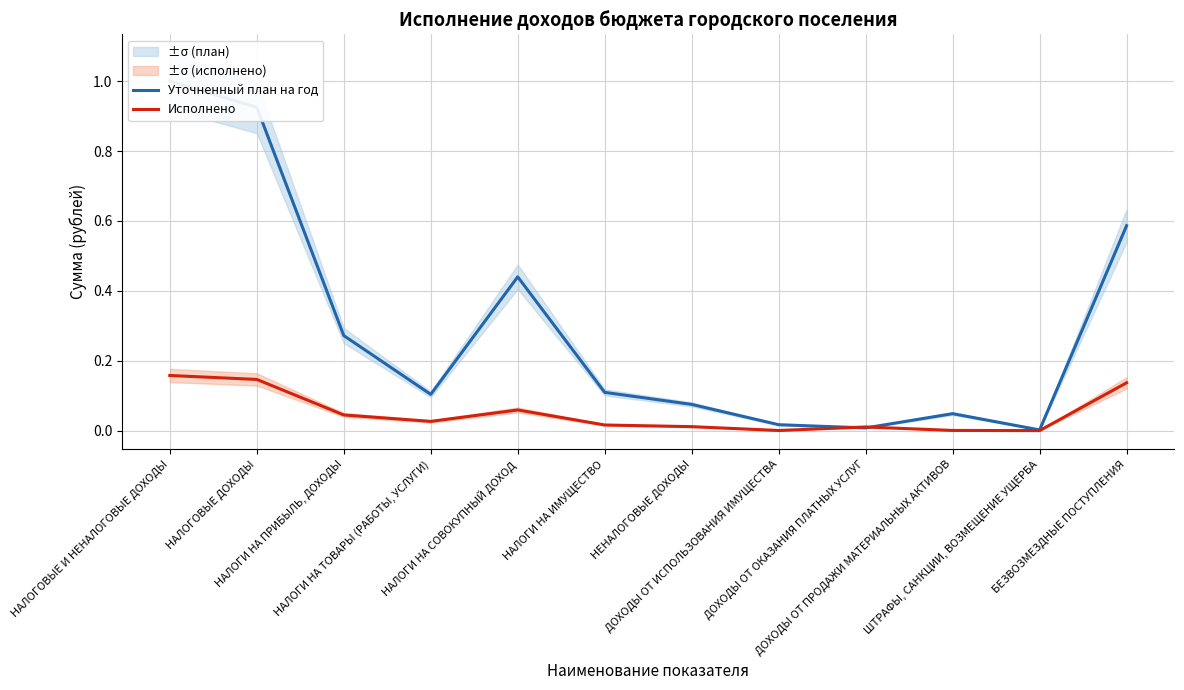

Is the value of Уточненный план на год at ШТРАФЫ, САНКЦИИ, ВОЗМЕЩЕНИЕ УЩЕРБА greater than the value of Исполнено at НАЛОГИ НА СОВОКУПНЫЙ ДОХОД?

No